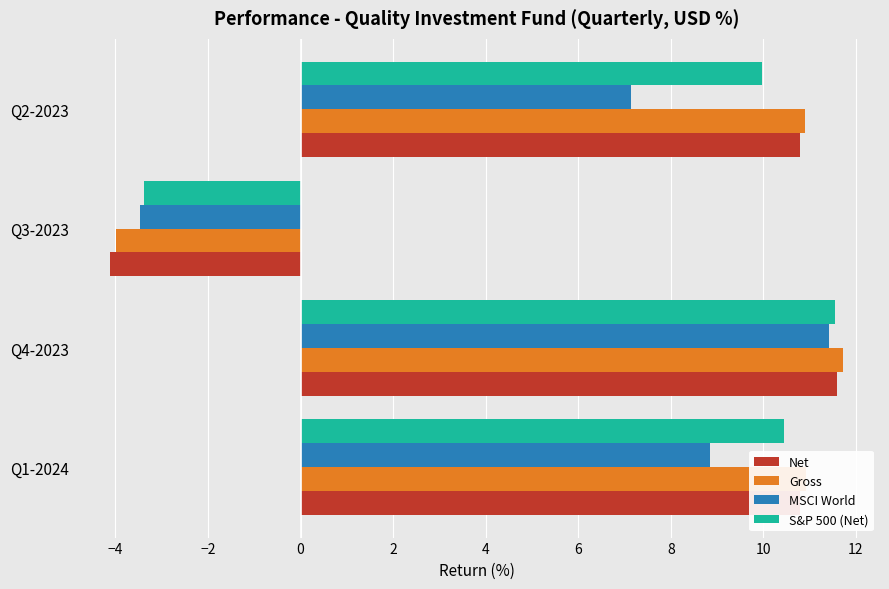

How many values in MSCI World are below zero?

1